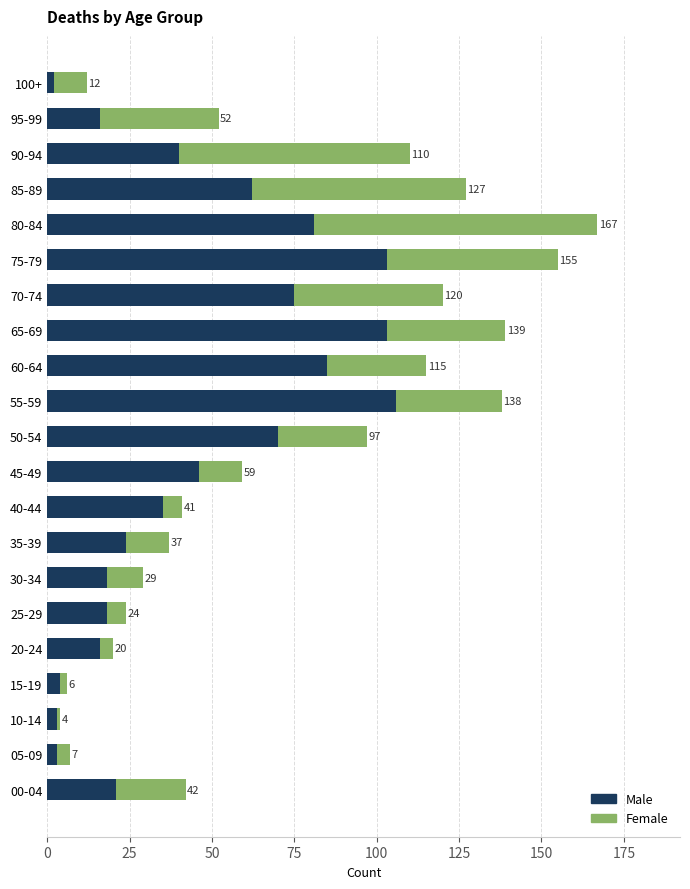

Reading right to left, what are all the values shown in this chart?

Male: 2	16	40	62	81	103	75	103	85	106	70	46	35	24	18	18	16	4	3	3	21
Female: 10	36	70	65	86	52	45	36	30	32	27	13	6	13	11	6	4	2	1	4	21